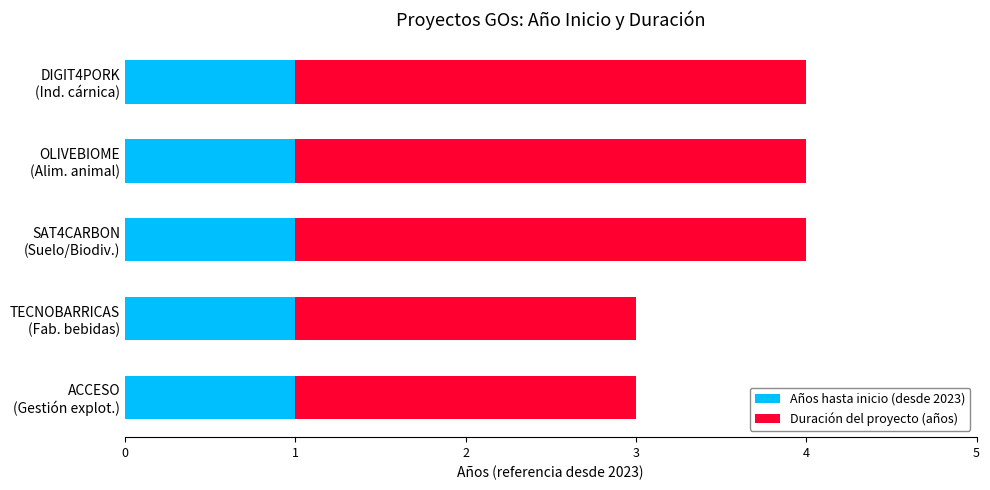

Which series has the largest total across all categories?

Duración del proyecto (años)